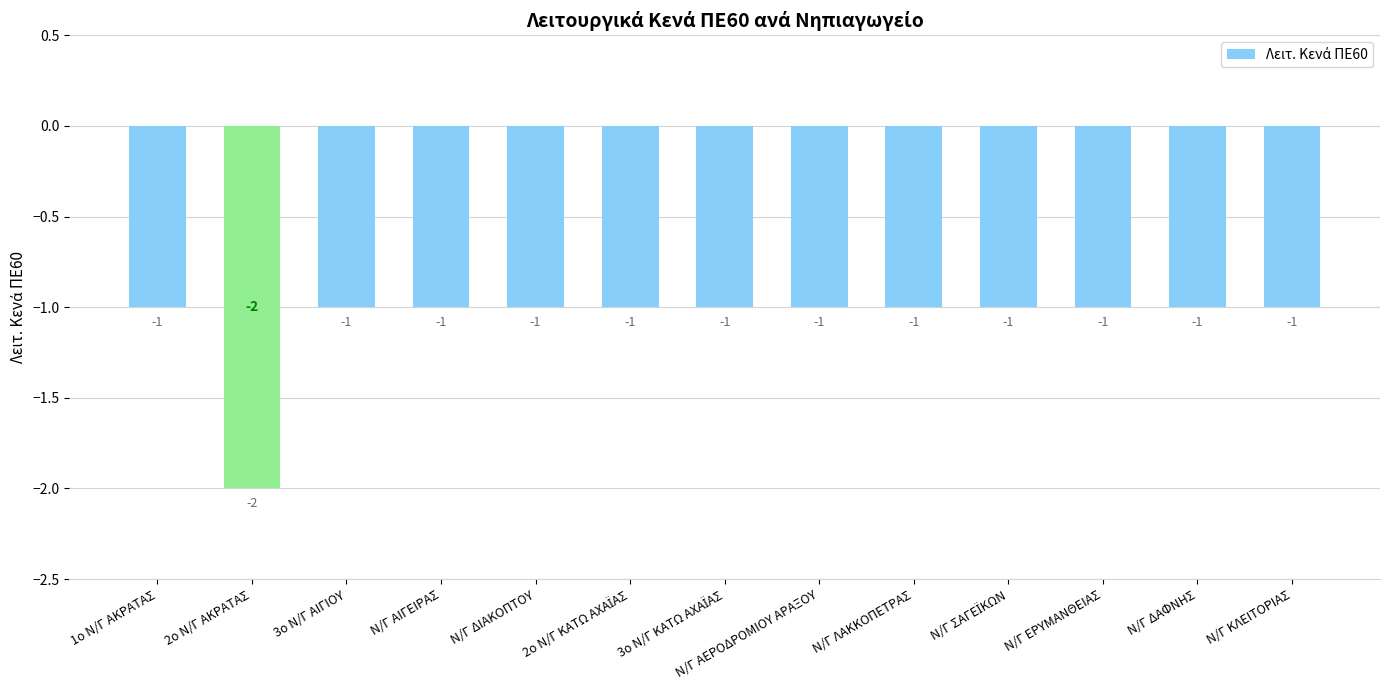

What is the label of the 11th bar from the left?

Ν/Γ ΕΡΥΜΑΝΘΕΙΑΣ